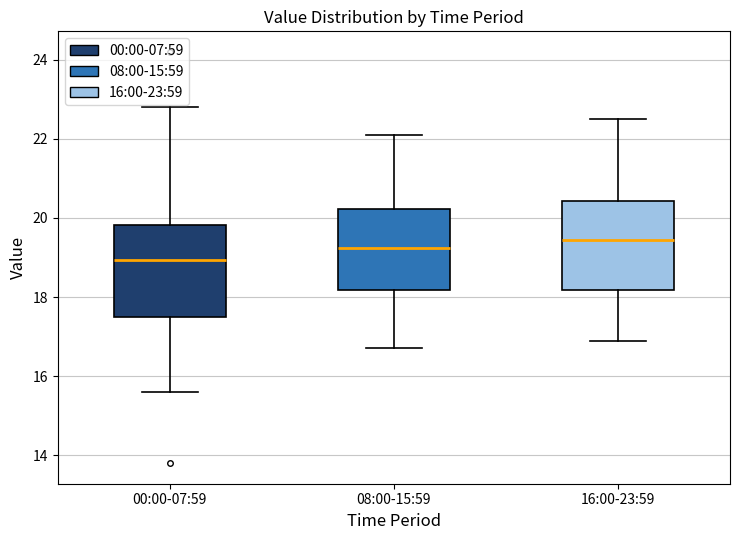

Where does the upper whisker of the box for 16:00-23:59 end on the y-axis? The values are not printed on the chart, so give them approximately, as read against the axis.

22.6